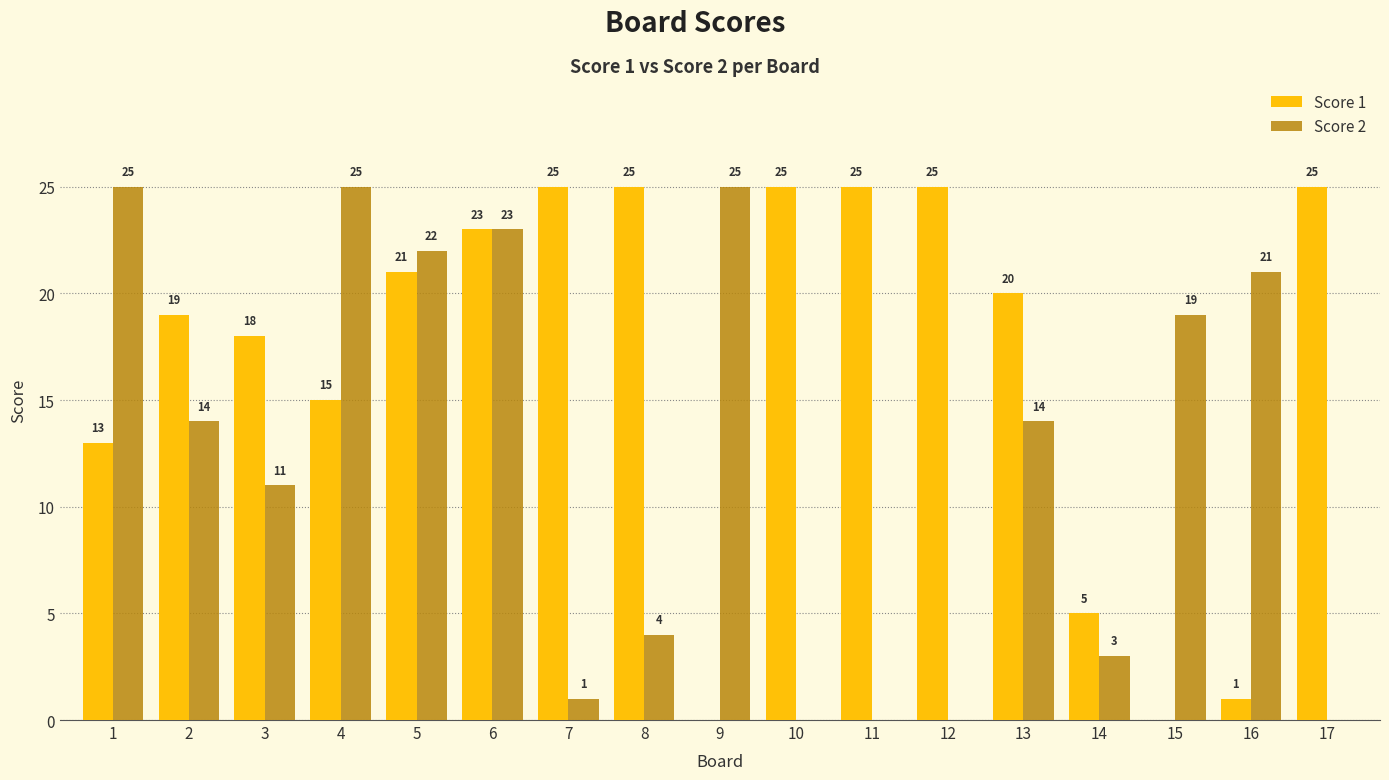

Which series changed the most between 3 and 17?

Score 2